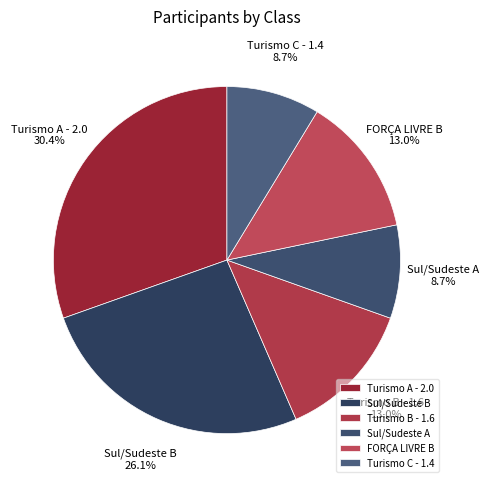

Does Sul/Sudeste B account for over 50% of the chart?

No